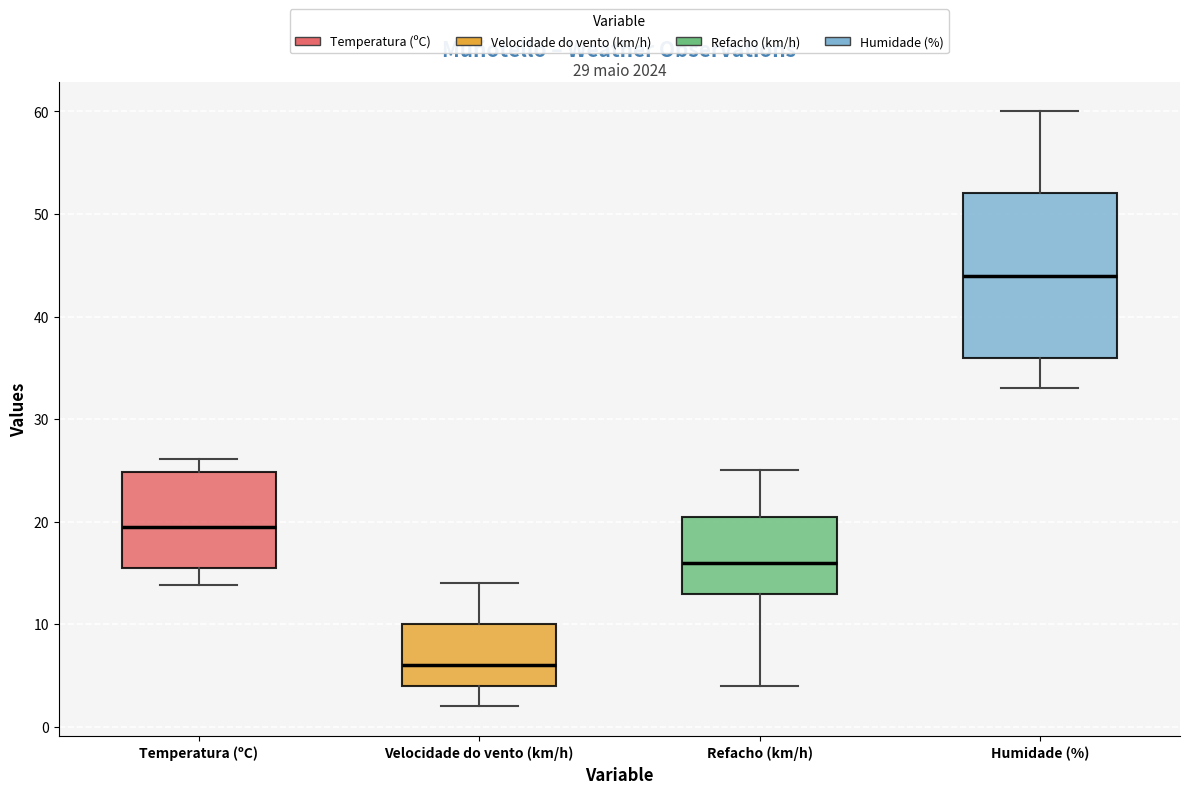

Reading left to right, read every box against the y-axis: the position of its median line, the range the box covers, and the ends of its whiskers. The values are not printed on the chart, so give them approximately, as read against the axis.

Temperatura (ºC): median 20, box 15 to 25, whiskers 14 to 26
Velocidade do vento (km/h): median 6, box 4 to 10, whiskers 2 to 14
Refacho (km/h): median 16, box 13 to 21, whiskers 4 to 25
Humidade (%): median 44, box 36 to 52, whiskers 33 to 60